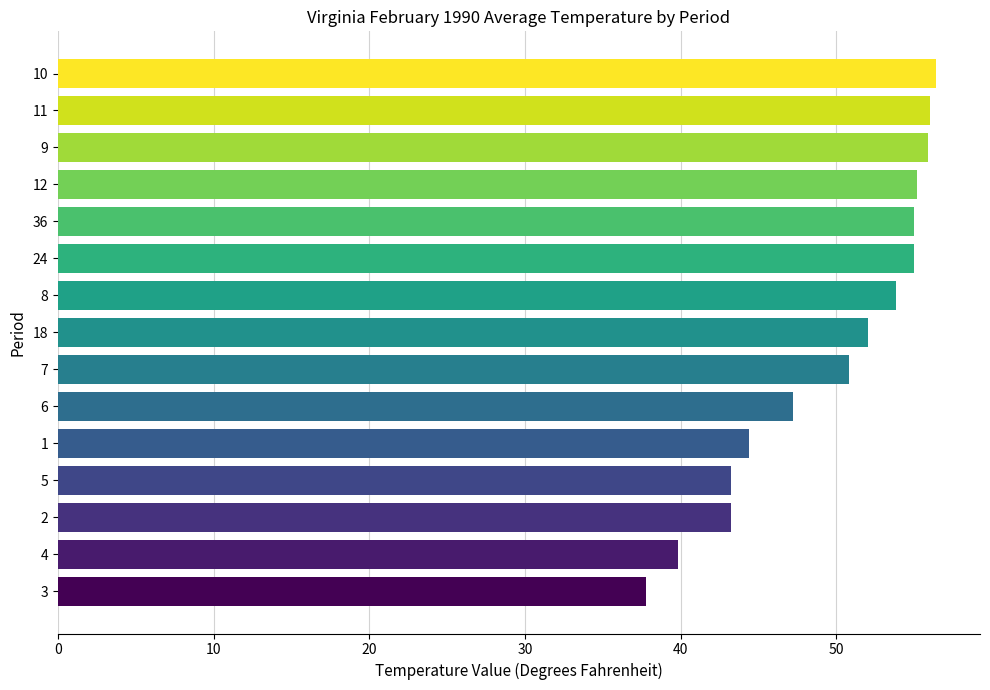

The value at 11 is 24.7. True or false?

False